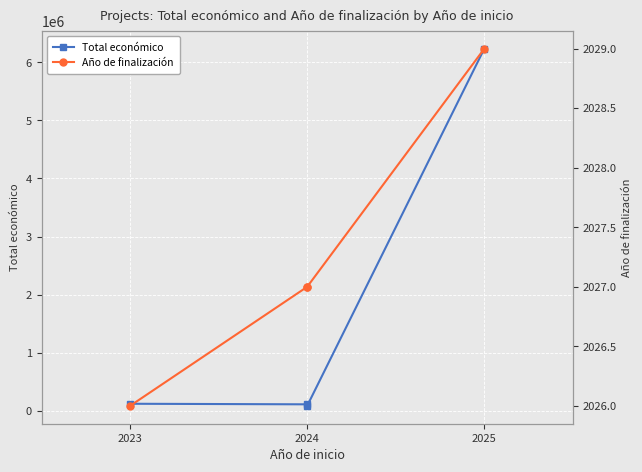

List the series in order of their peak value, highest first.

Total económico, Año de finalización